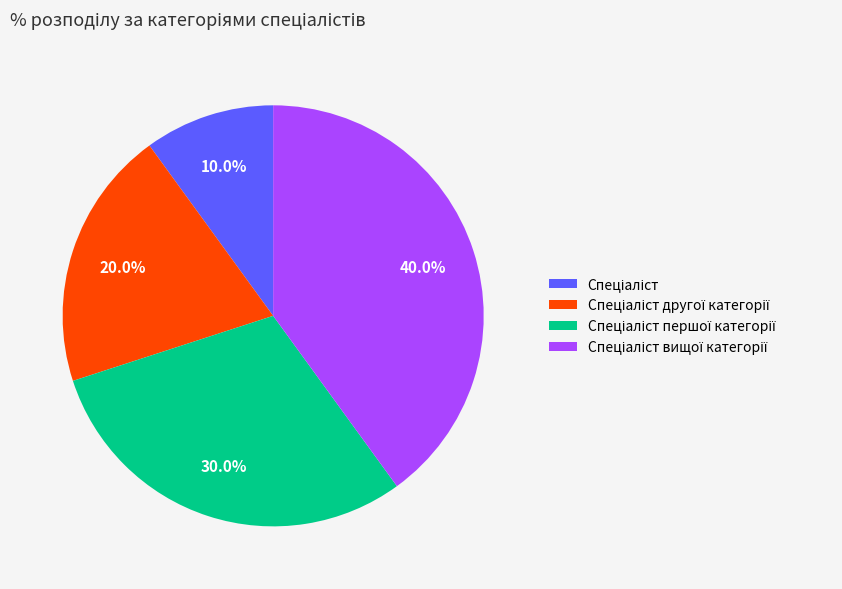

Is there a majority slice in this chart?

No